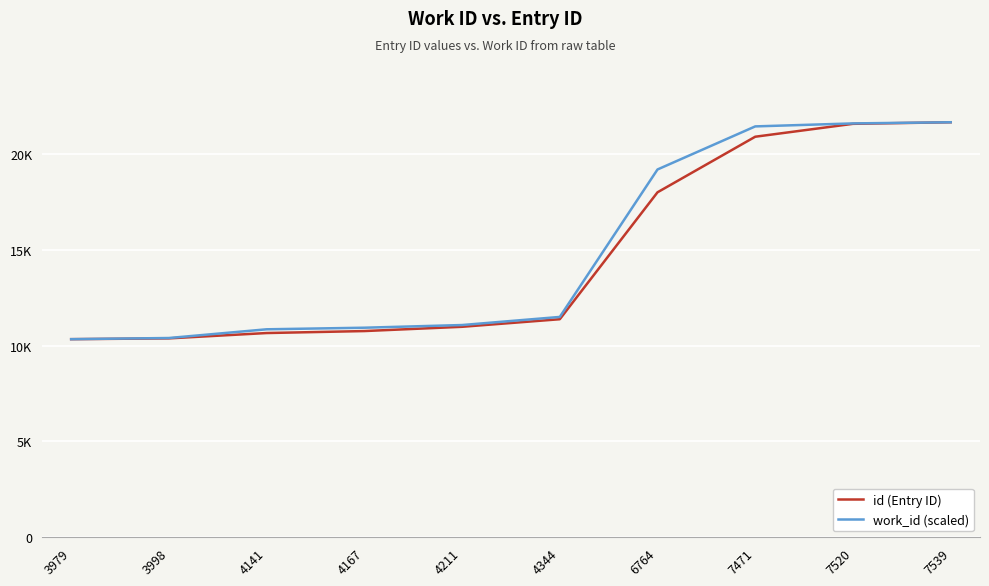

What is the greatest value displayed?

21657.0